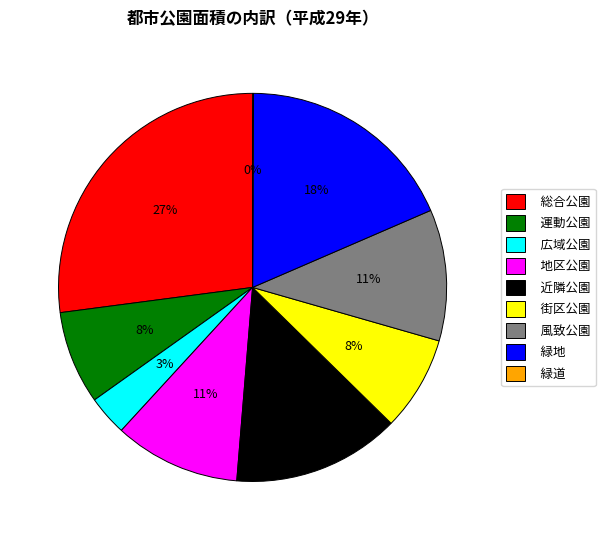

Between 緑地 and 街区公園, which is larger?

緑地